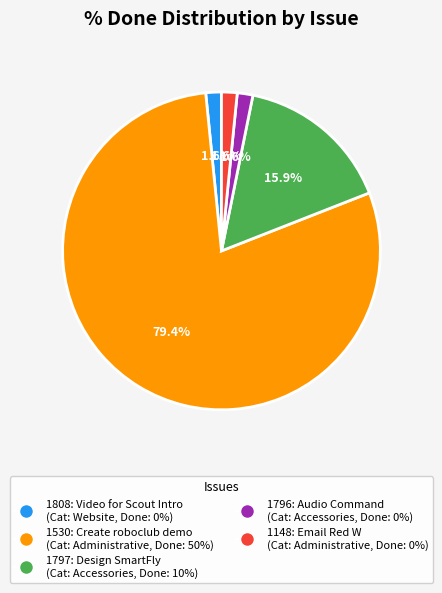

Is 1530: Create roboclub demo the majority of the pie?

Yes